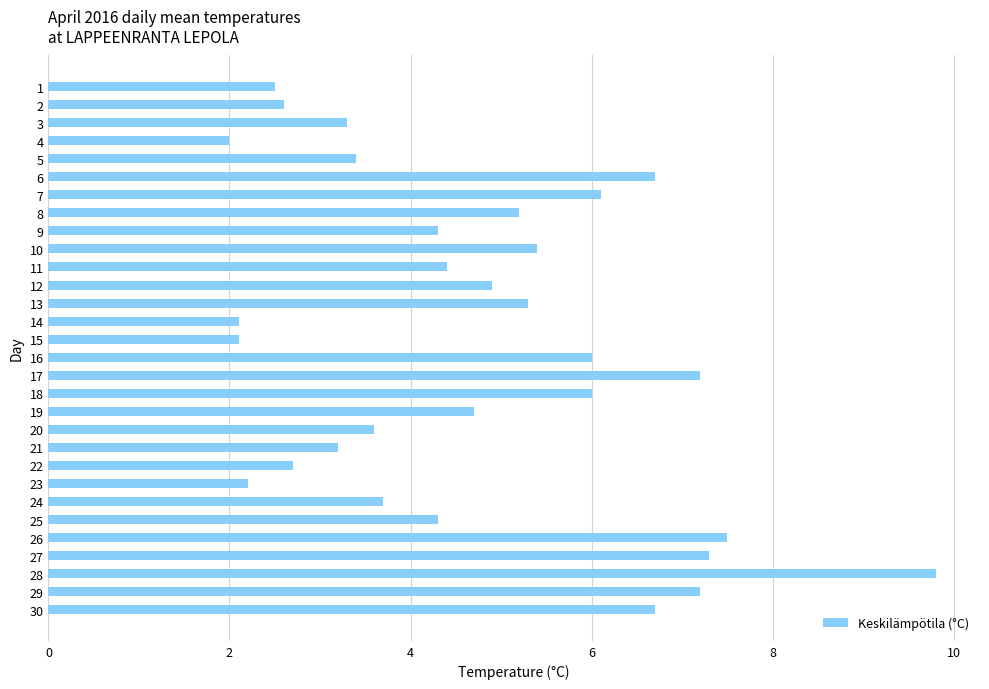

Read the value at 24.

3.7